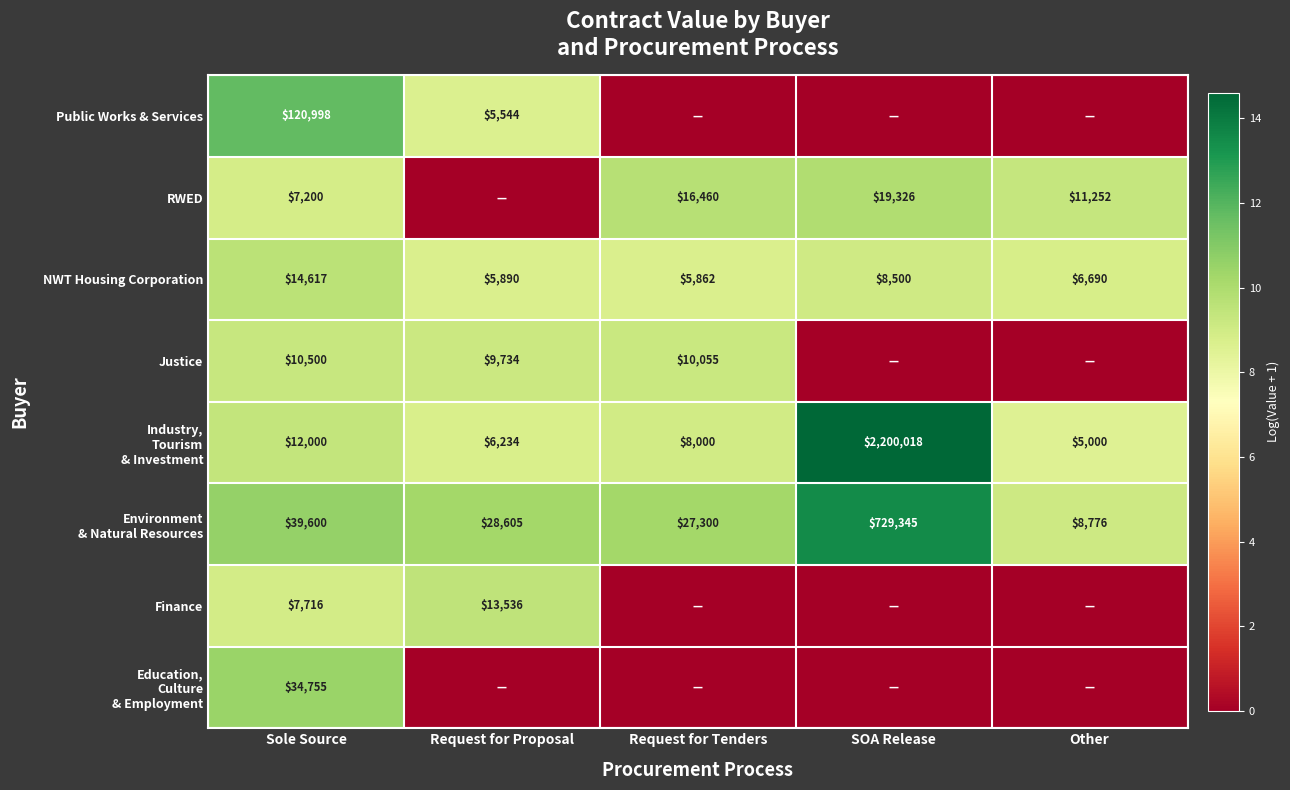

True or false: NWT Housing Corporation has a value of 7334 at Sole Source.

False